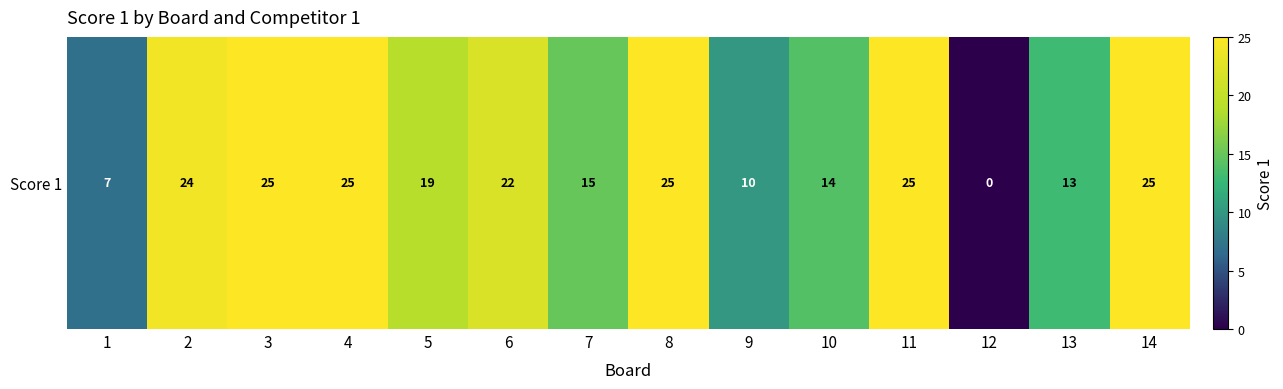

What is the difference between the second highest and minimum values?

25